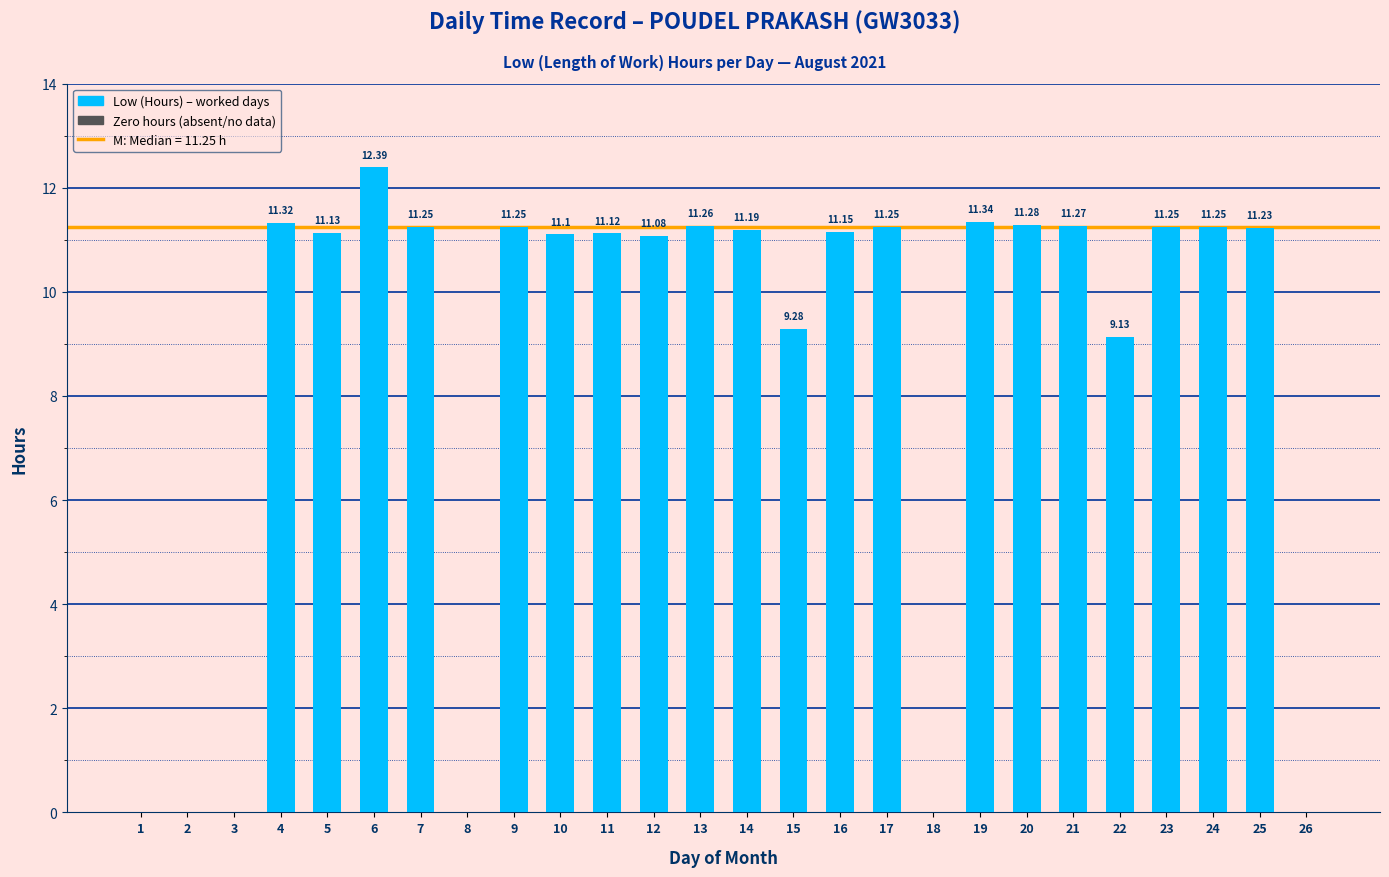

Is it true that the value at 1 is -5.6?

False